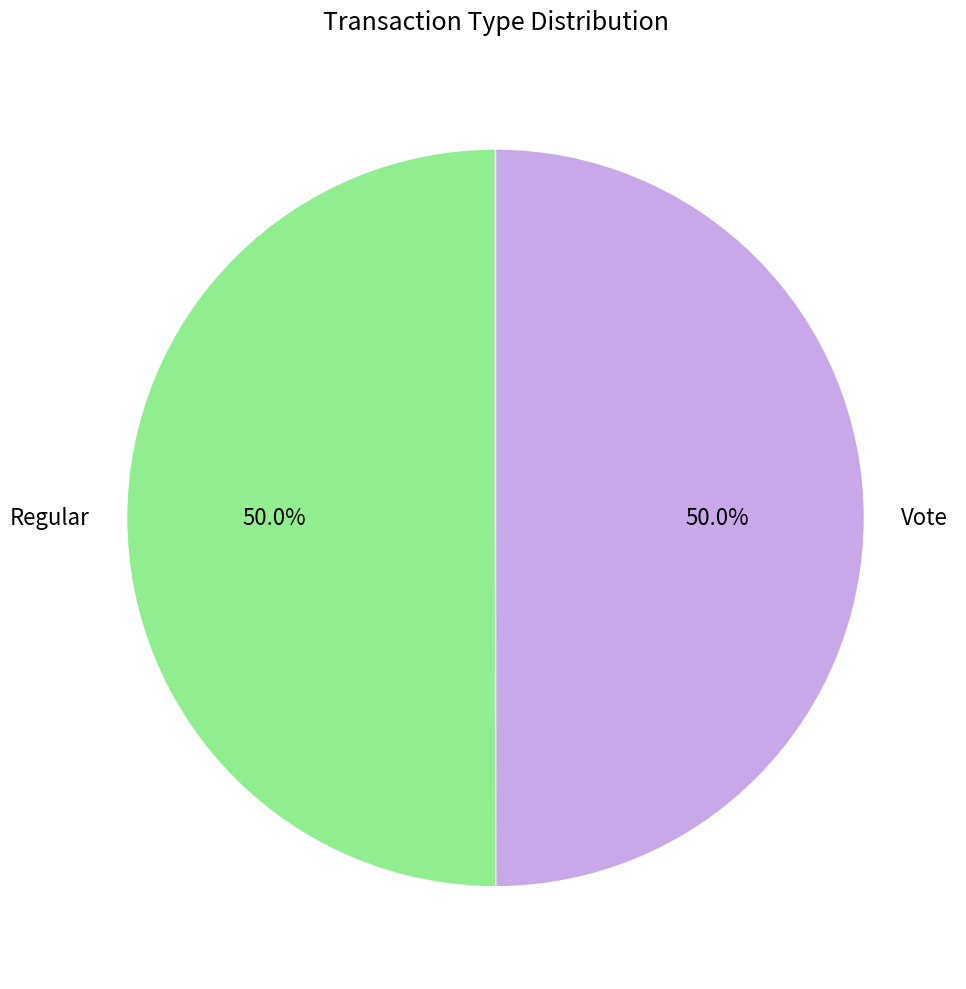

Combined, what portion of the pie is Regular and Vote?

100.0%